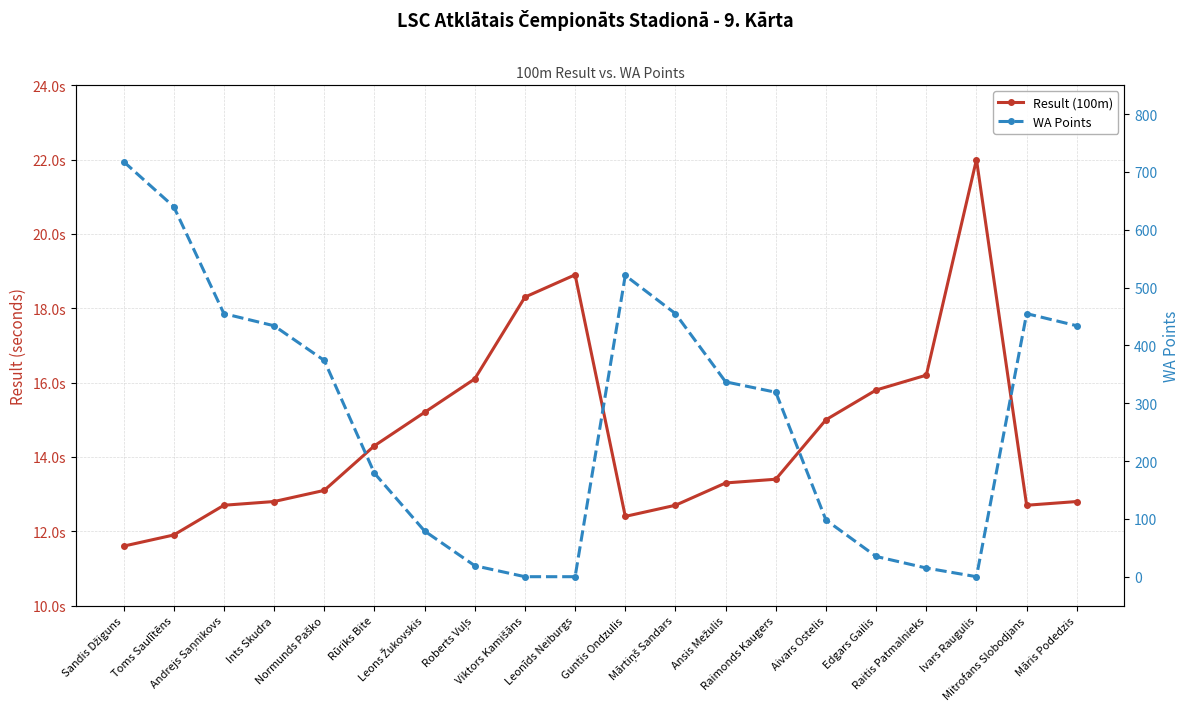

How many lines are shown in the chart?

2